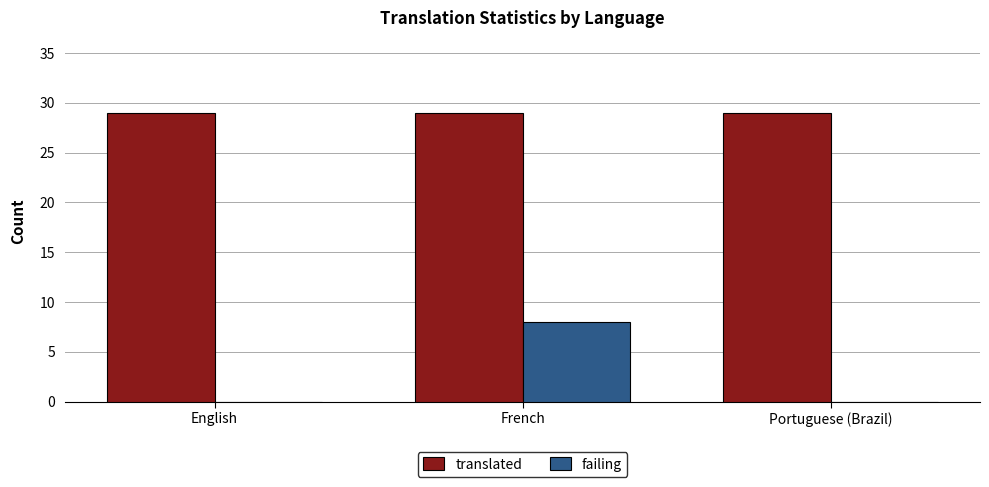

What are all the series names shown in the legend?

translated, failing